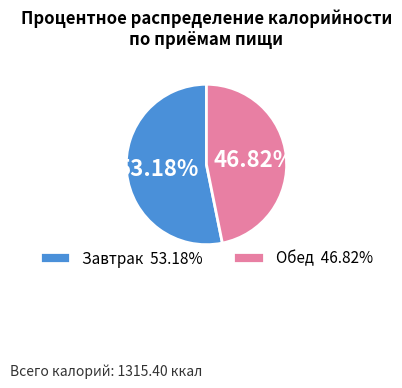

What is the ratio of the value at Завтрак to the value at Обед?

1.1